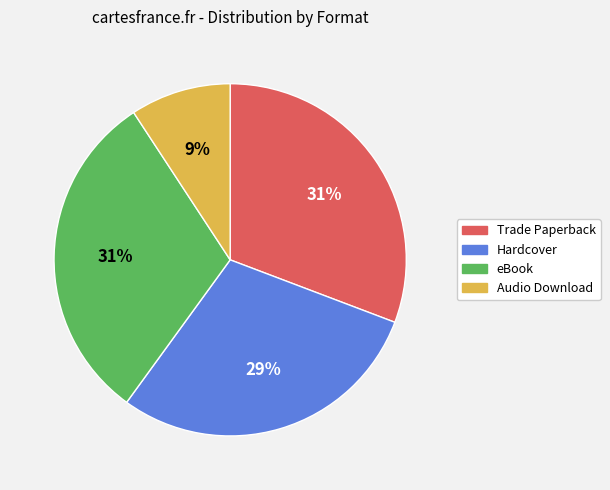

Count the number of slices in the pie.

4